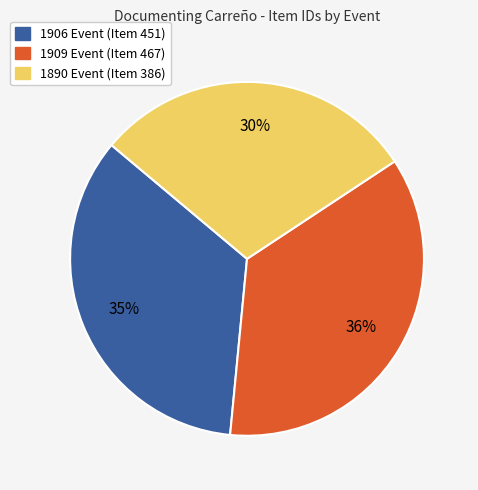

What is the largest slice in the pie chart?

1909 Event (Item 467)